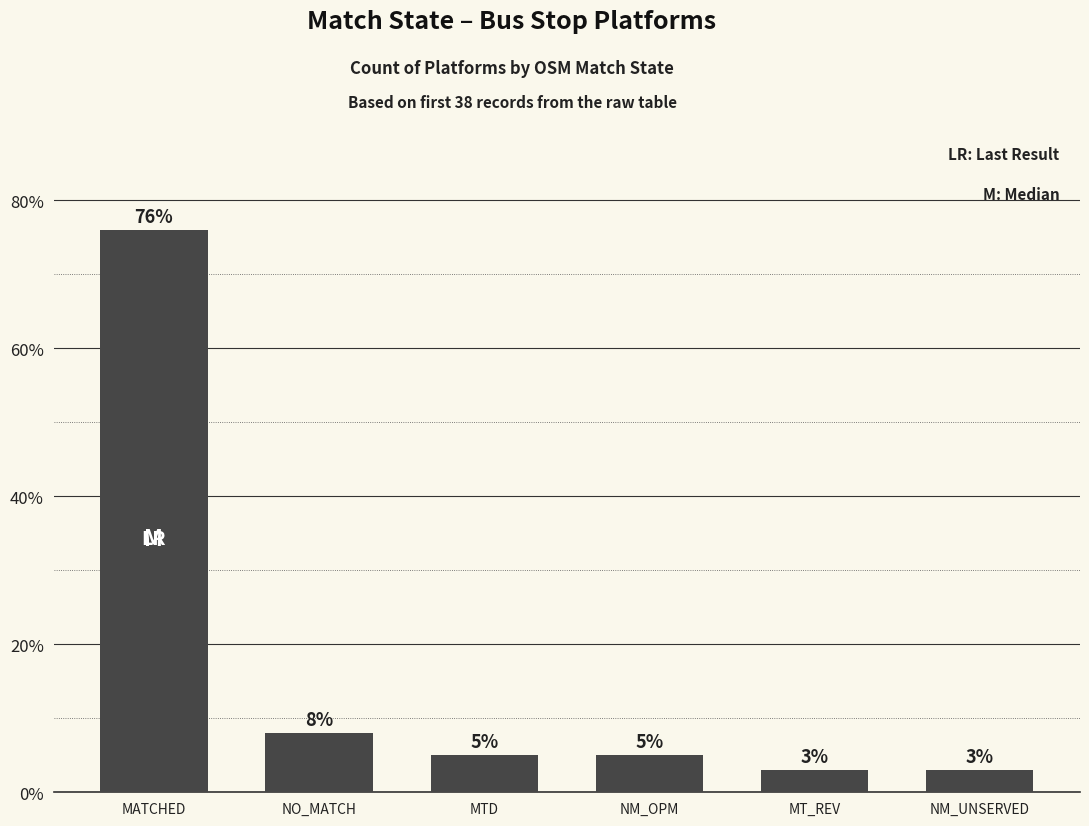

What is the minimum value shown in the chart?

3